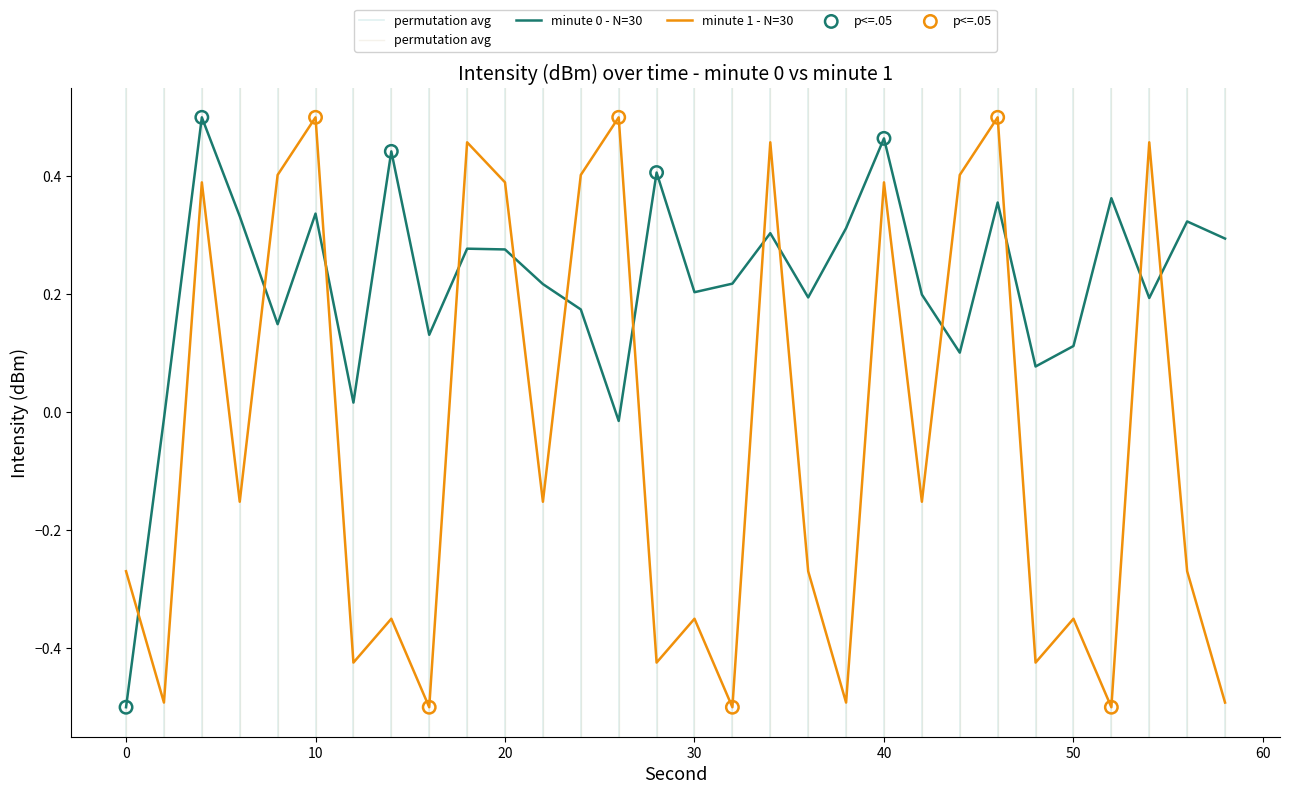

What is the lowest value of the minute 1 - N=30 series?

-0.5